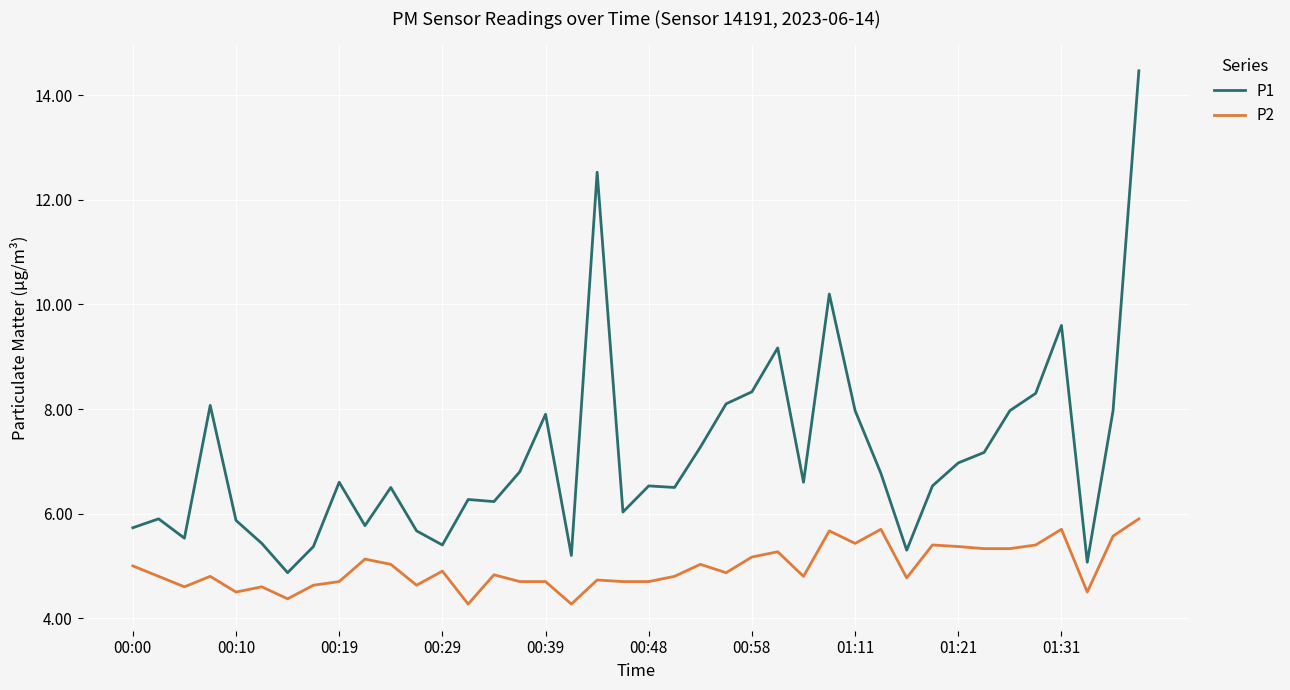

What is the minimum value shown in the chart?

4.3